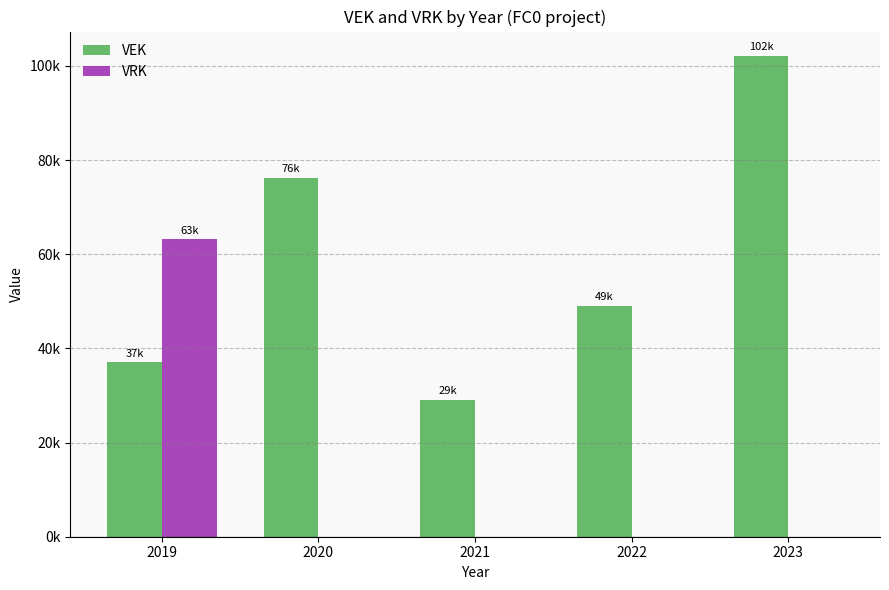

At which label is VRK closest to 31582?

2019